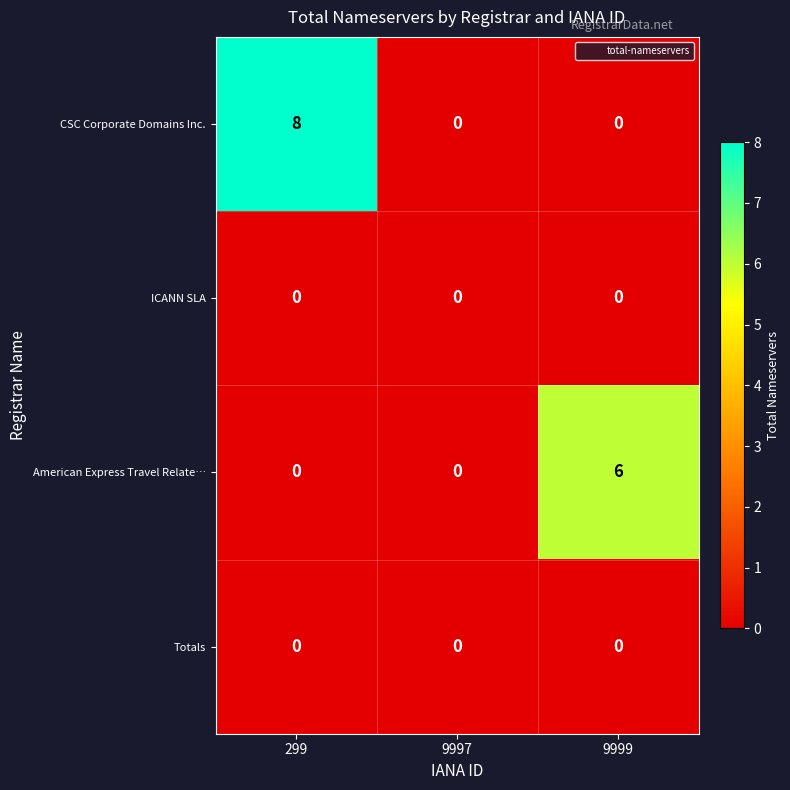

The value of American Express Travel Relate… at 9999 is 11. True or false?

False